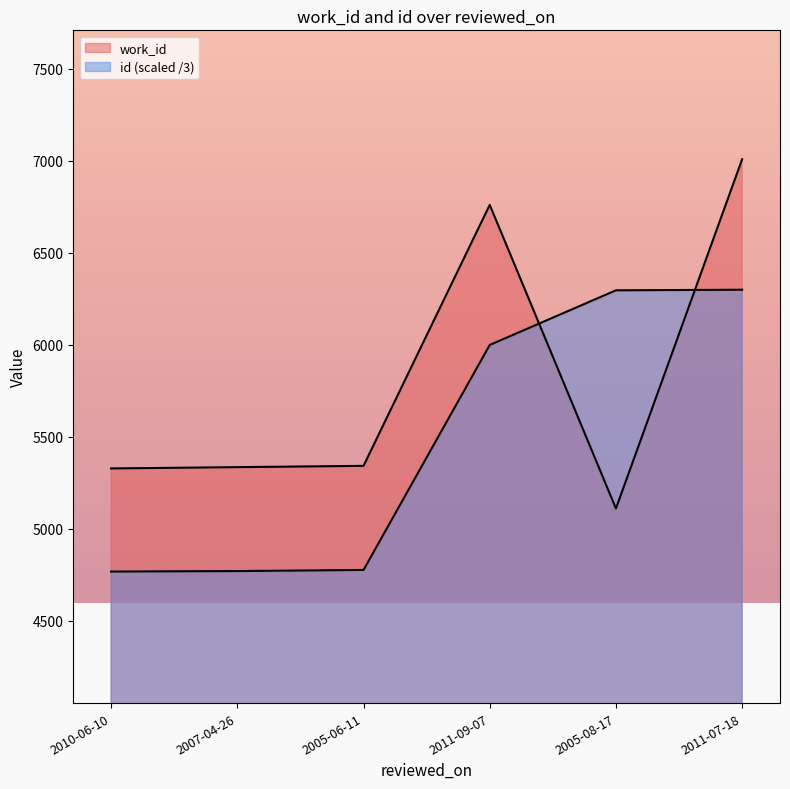

The id series shows 4776.0 at 2005-06-11. True or false?

True